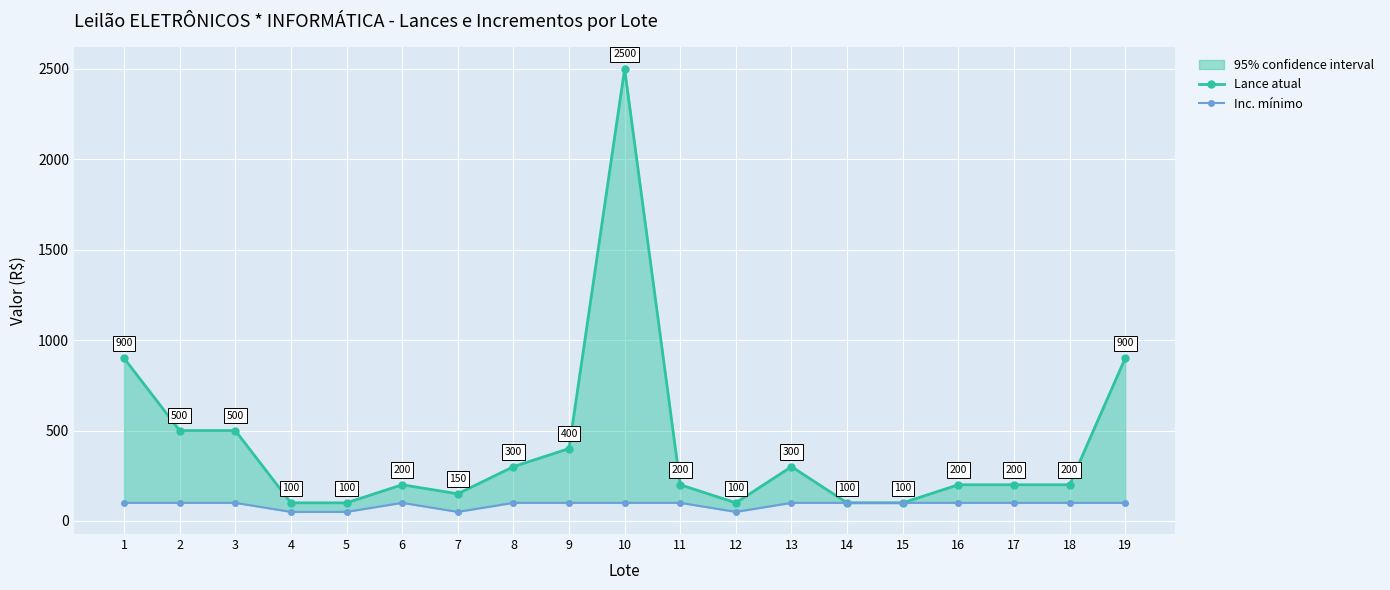

Is the value of Lance atual at 1 greater than the value of Inc. mínimo at 14?

Yes